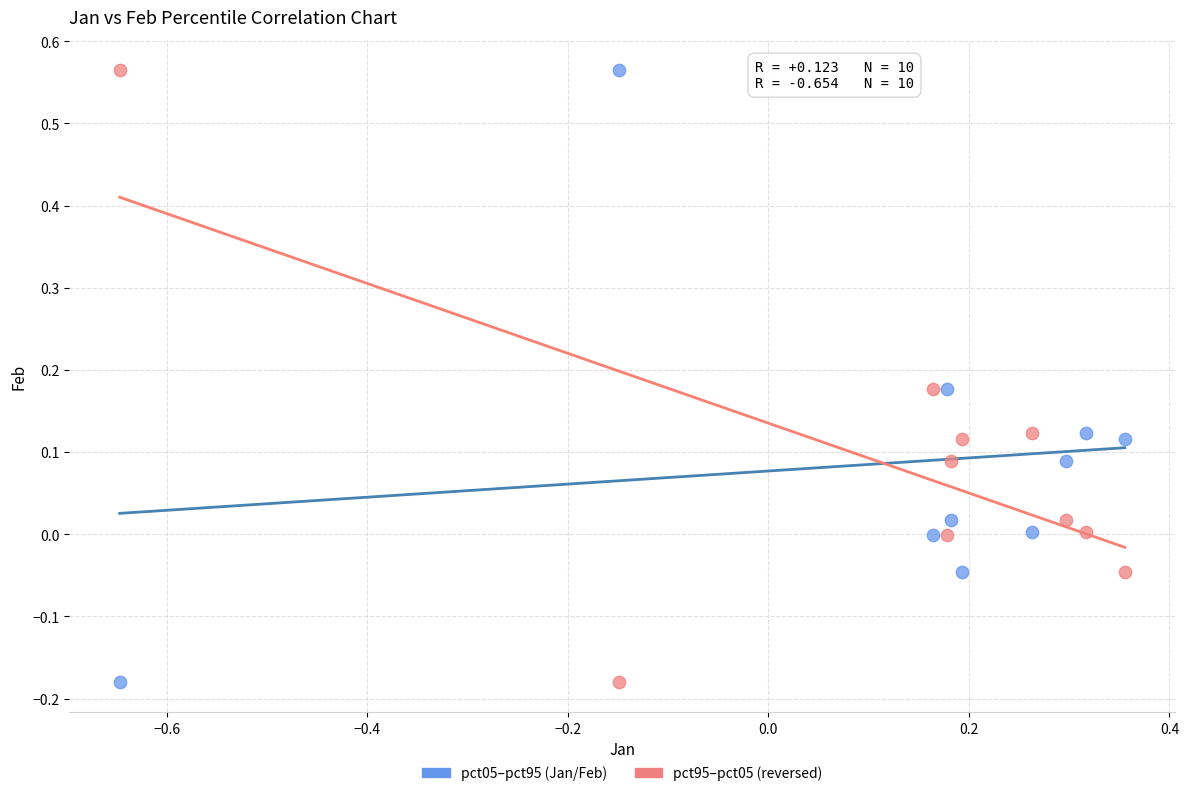

What are all the series names shown in the legend?

pct05–pct95 (Jan/Feb), pct95–pct05 (reversed)